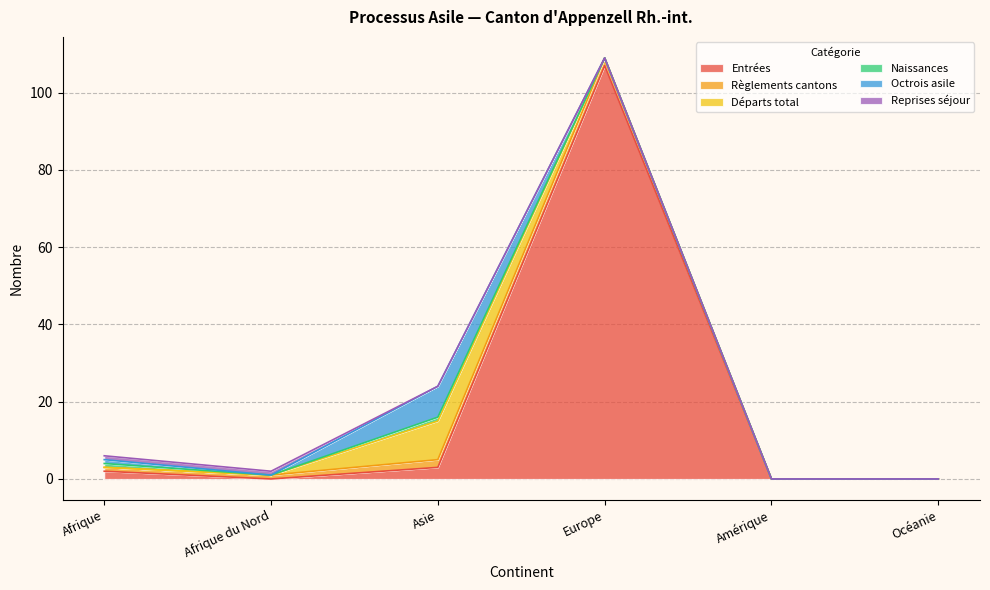

List the series in order of their peak value, lowest first.

Naissances, Reprises séjour, Règlements cantons, Octrois asile, Départs total, Entrées